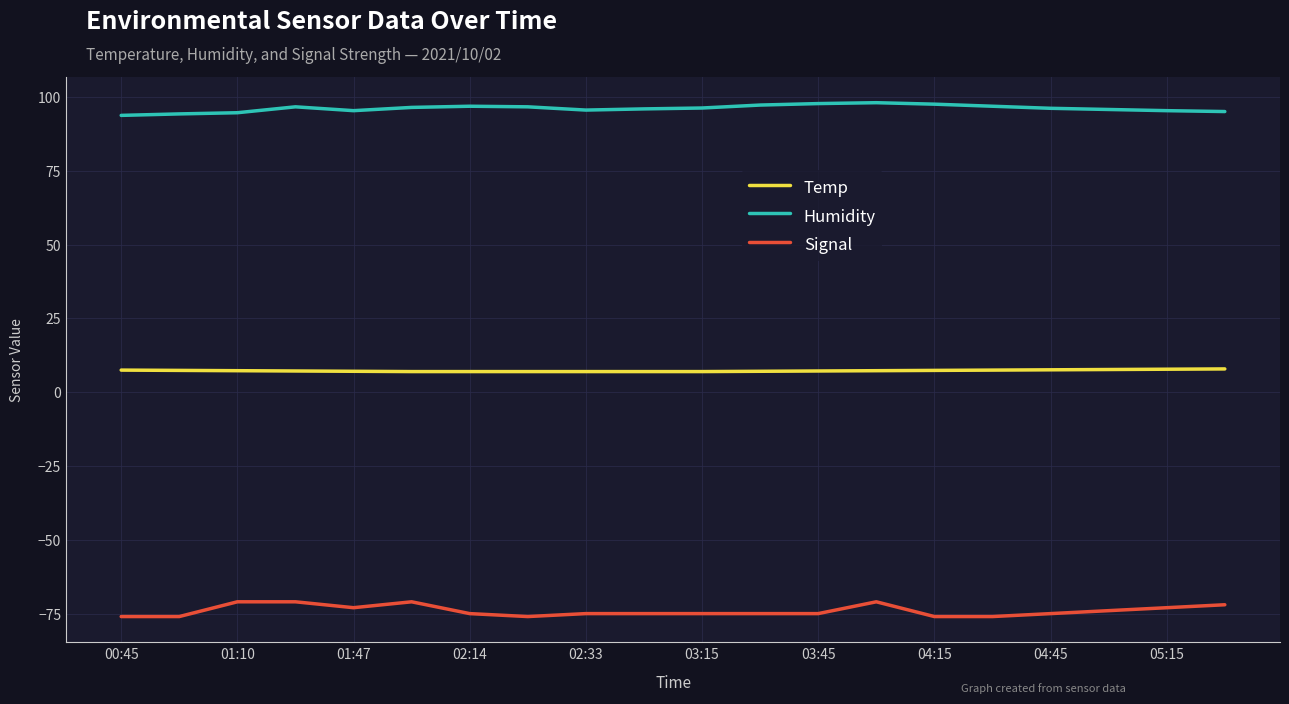

Which series has the largest range (max minus min)?

Signal